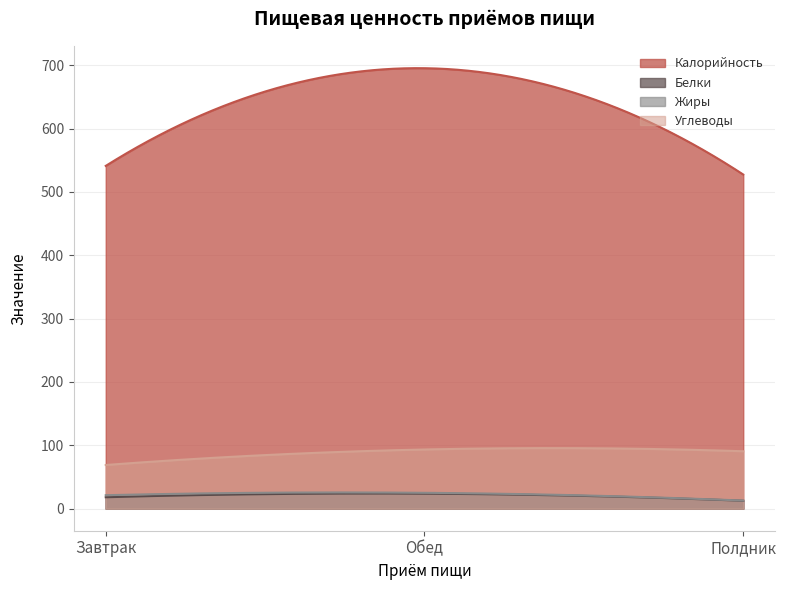

What are all the series names shown in the legend?

Калорийность, Белки, Жиры, Углеводы